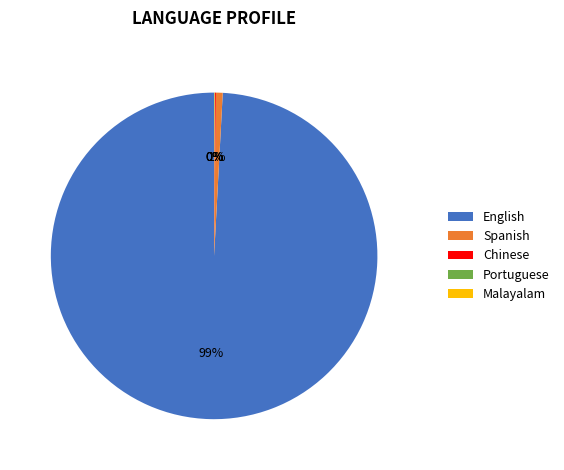

What is the largest slice in the pie chart?

English